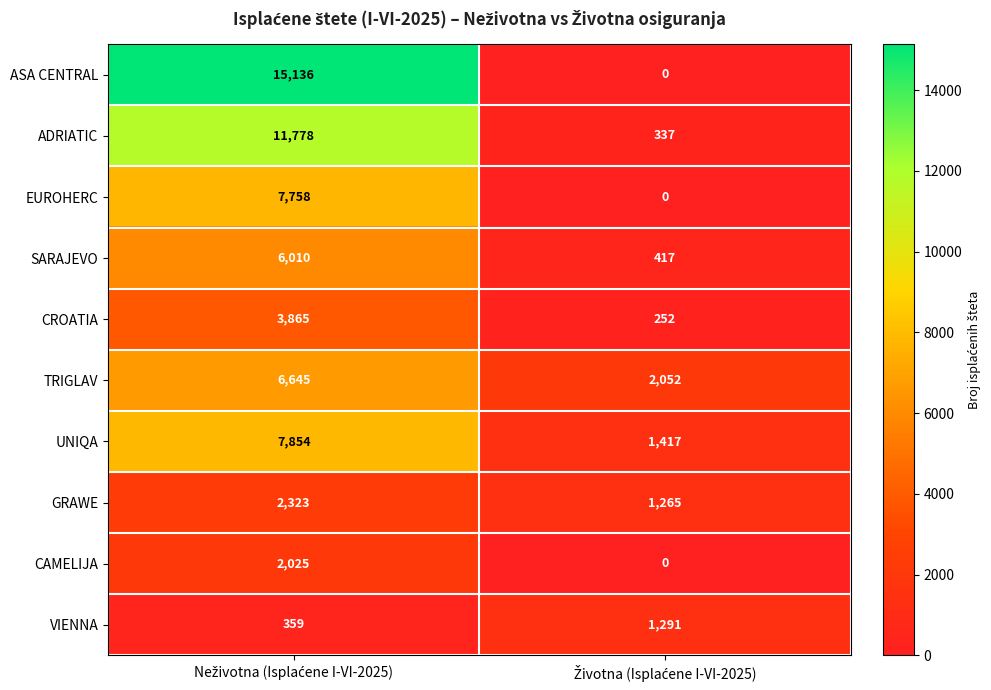

What is the greatest value displayed?

15136